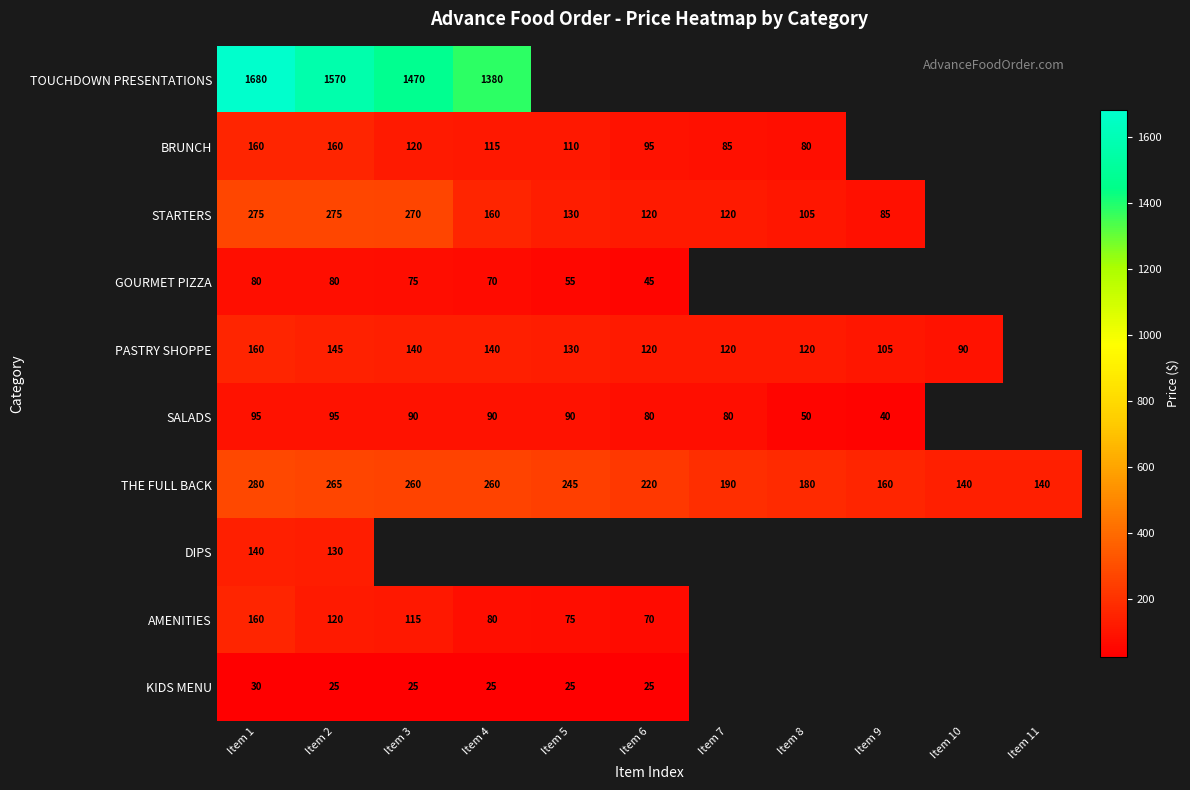

At Item 2, list the series in order from smallest to largest.

KIDS MENU, GOURMET PIZZA, SALADS, AMENITIES, DIPS, PASTRY SHOPPE, BRUNCH, THE FULL BACK, STARTERS, TOUCHDOWN PRESENTATIONS